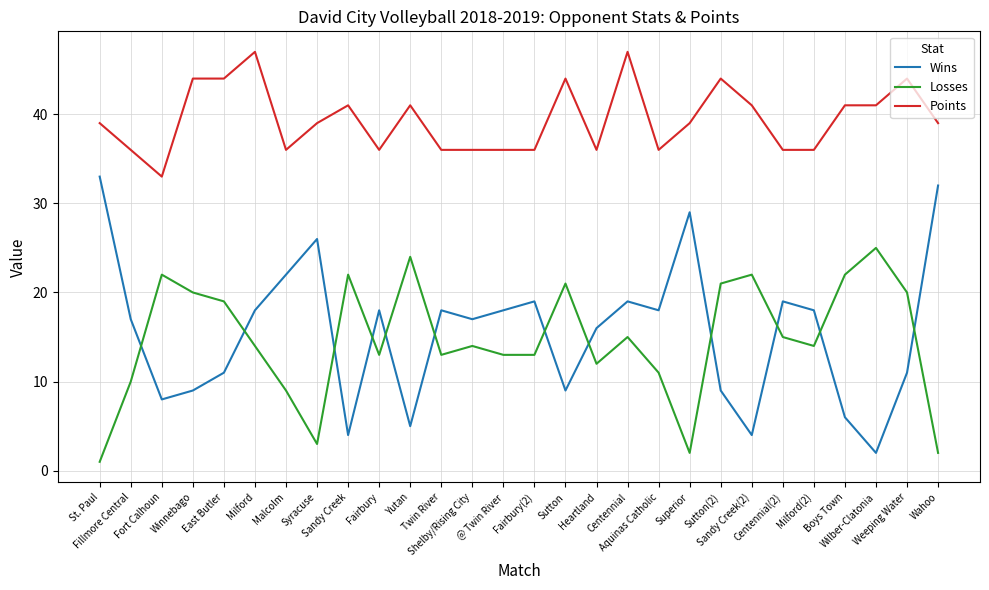

Is this an area chart (filled region under the line)?

No